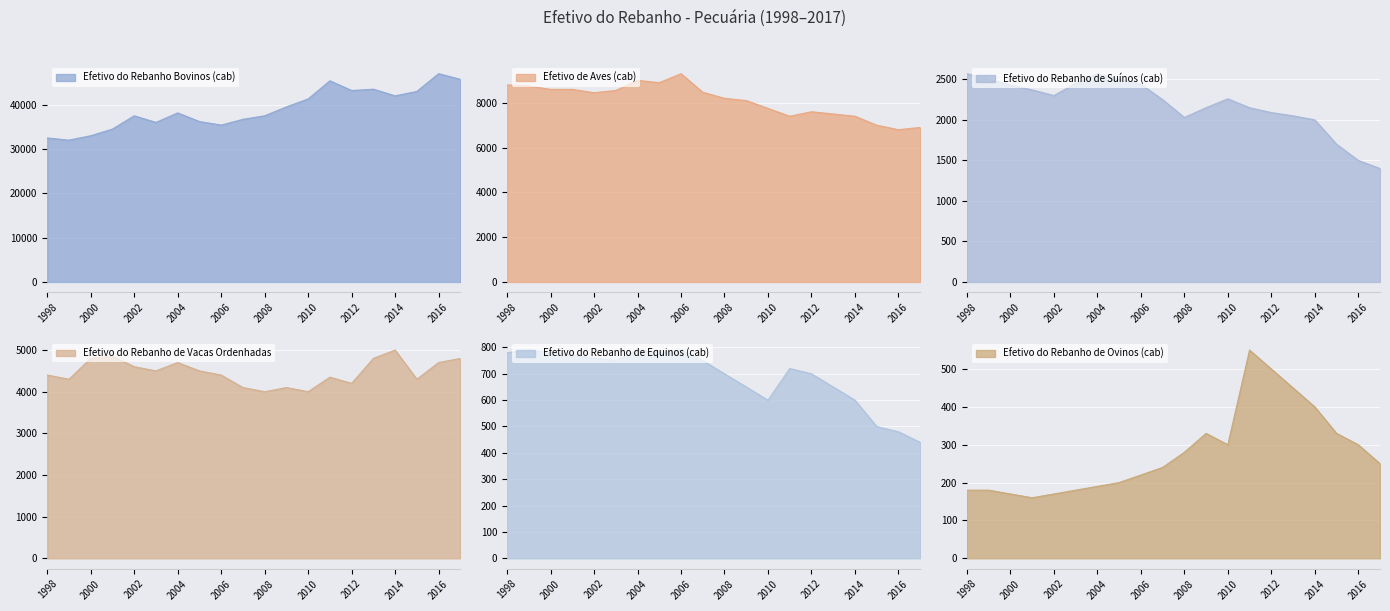

How many data points does each series have?

20